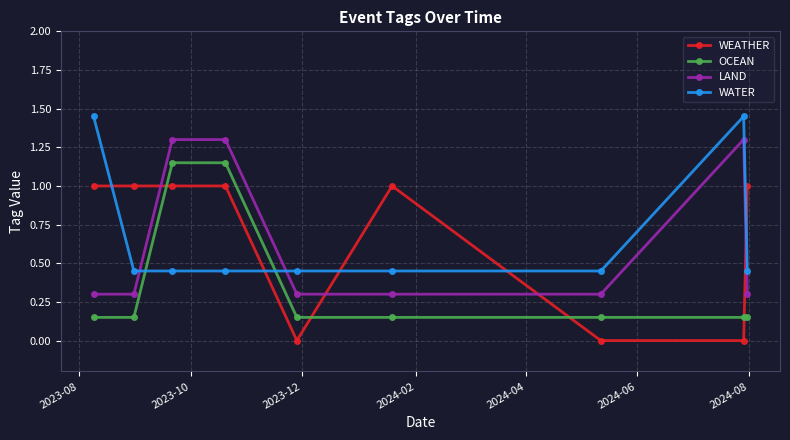

How many intersections are there between LAND and WATER?

2